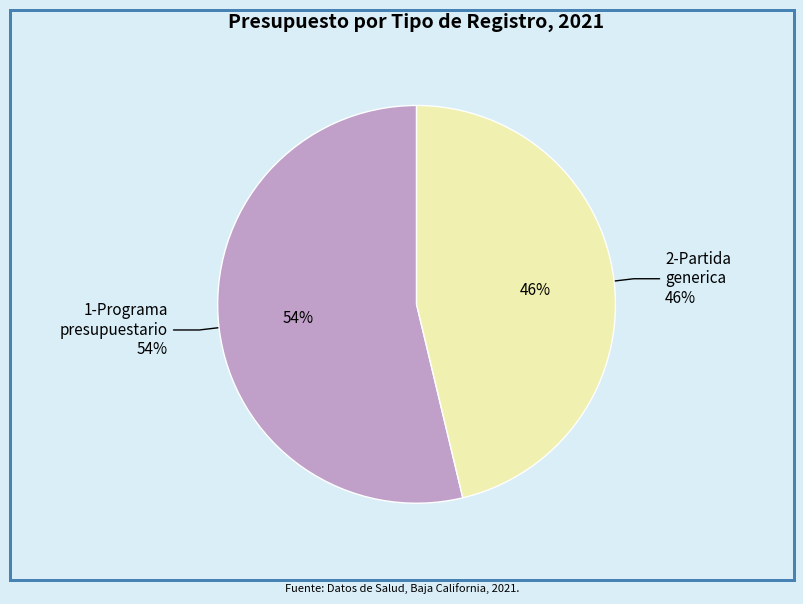

Which slice is the smallest?

2-Partida generica